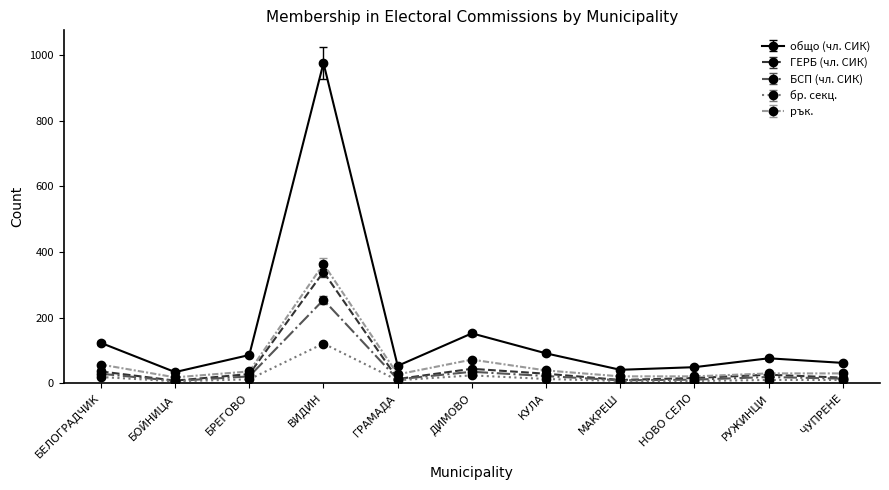

What is the difference between the бр. секц. values at РУЖИНЦИ and ГРАМАДА?

1